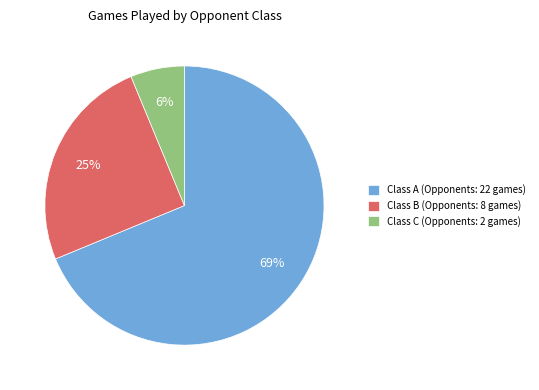

To the nearest percent, what is the difference between the Class A and Class B slice percentages?

44%